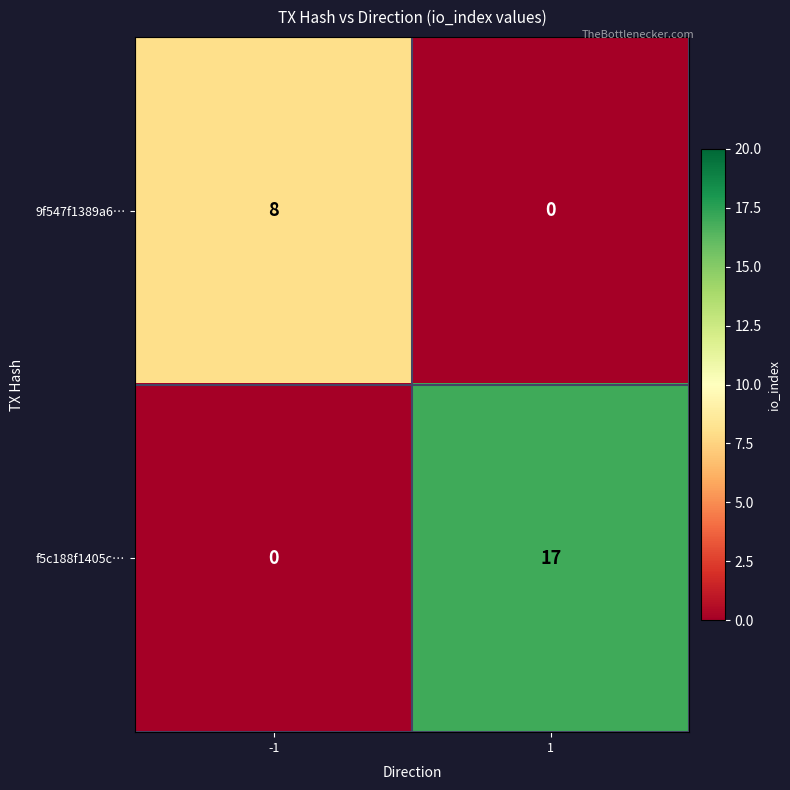

How many series are shown in this chart?

2